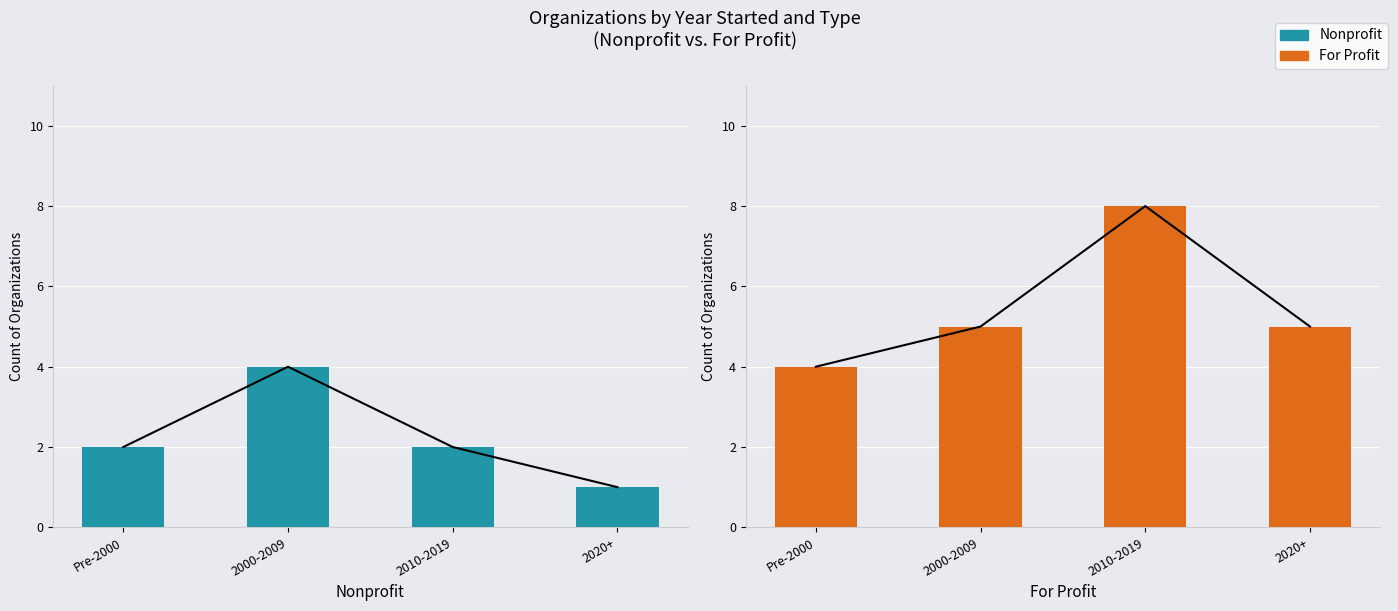

The value of Nonprofit at 2000-2009 is 4. True or false?

True